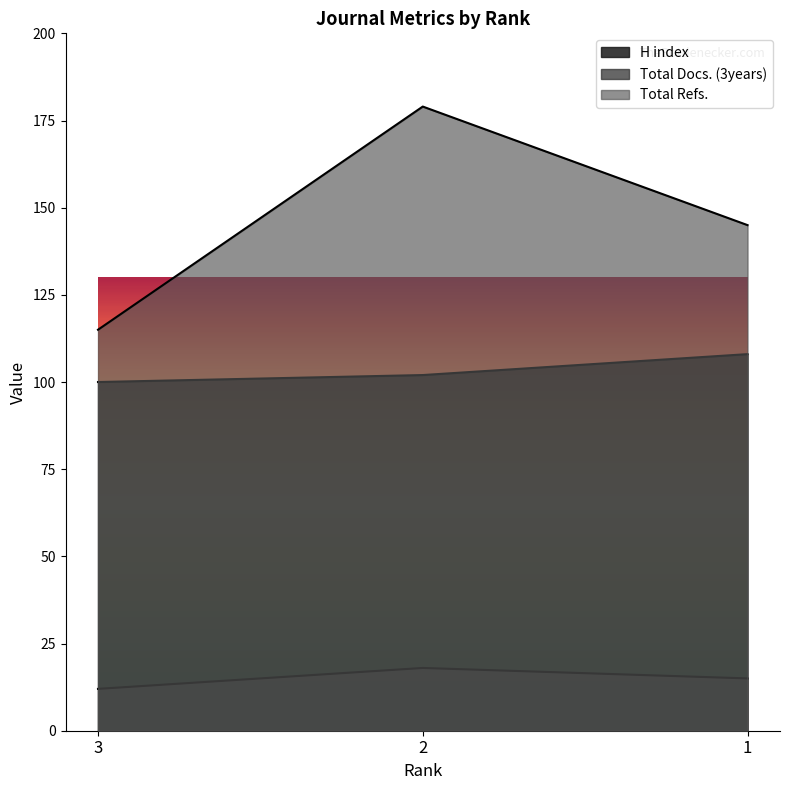

What is the value of the H index point at the 1st from the left?

100